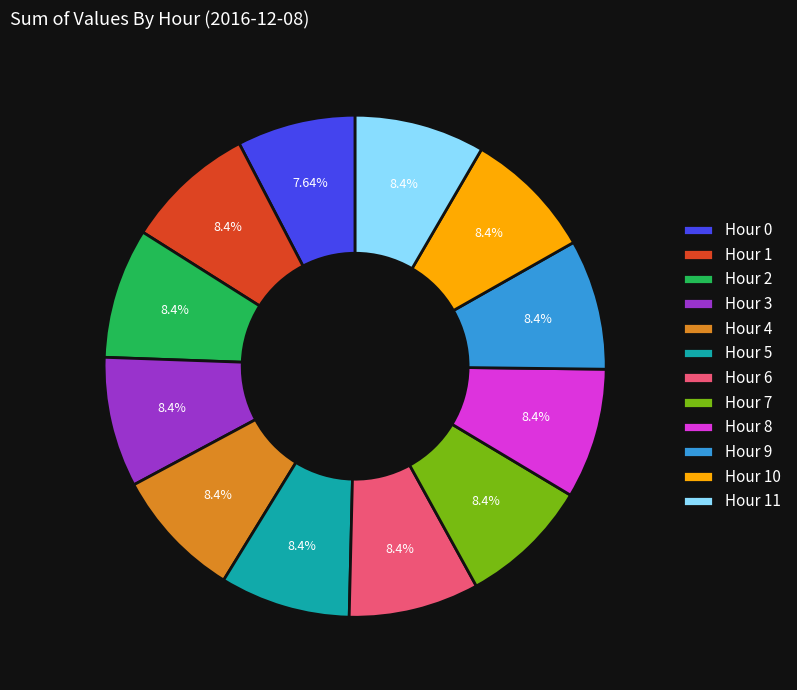

Approximately how many times larger is the value at Hour 1 compared to Hour 5?

1.0